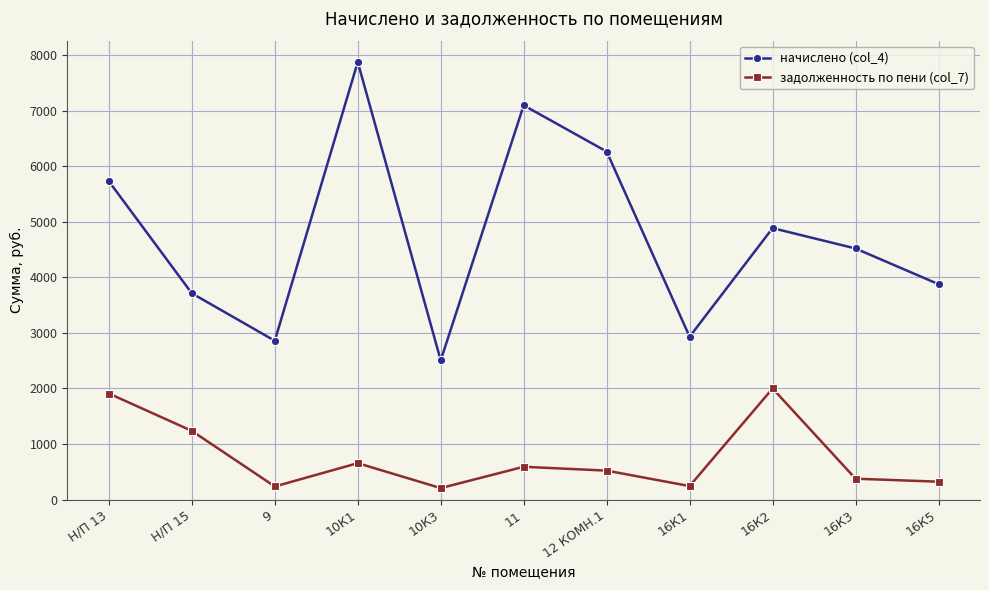

The задолженность по пени (col_7) series shows 591.2 at 11. True or false?

True